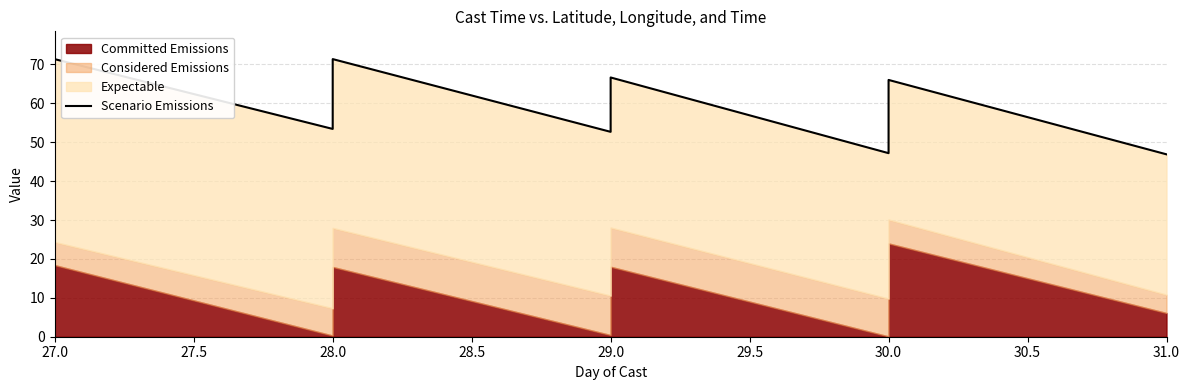

What is the value of the 16th point from the left?

61.7